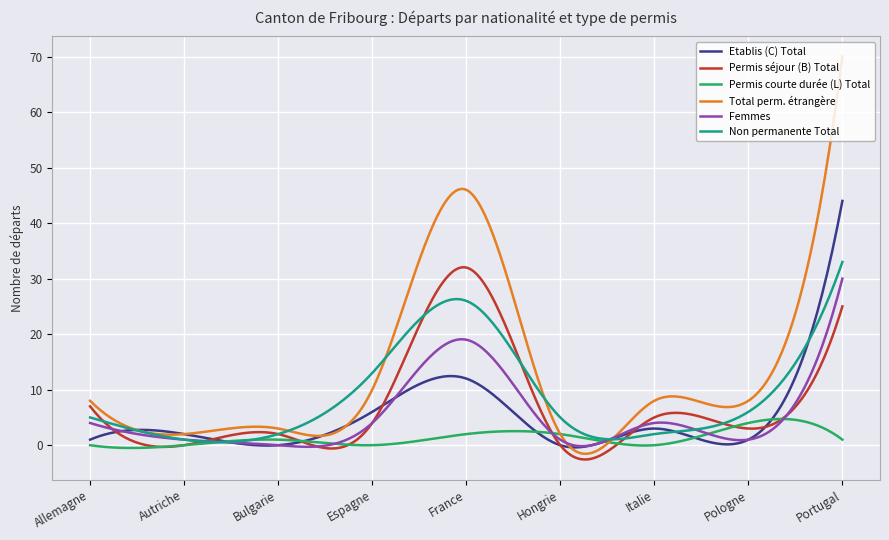

Which series has the largest total across all categories?

Total perm. étrangère